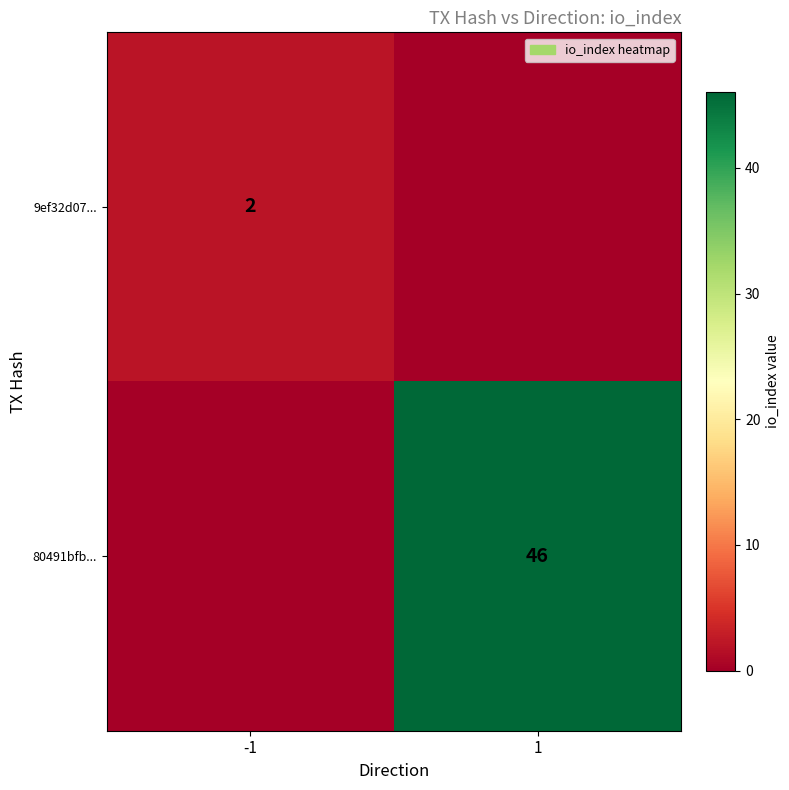

How many series are shown in this chart?

2